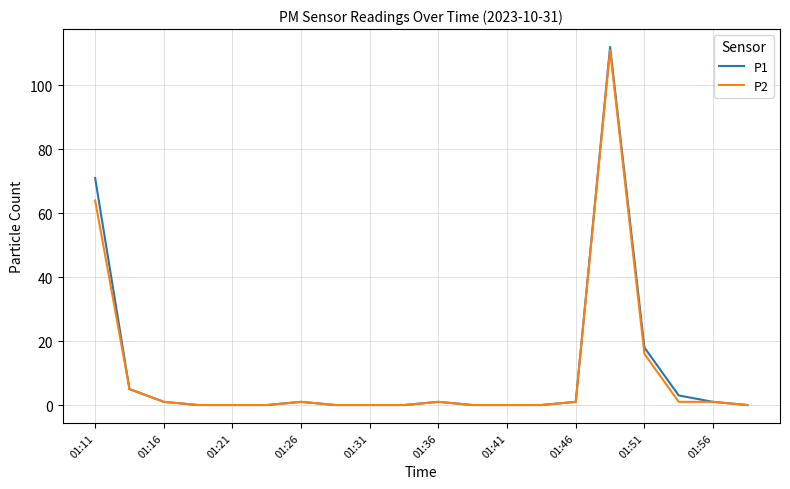

What is the greatest value displayed?

112